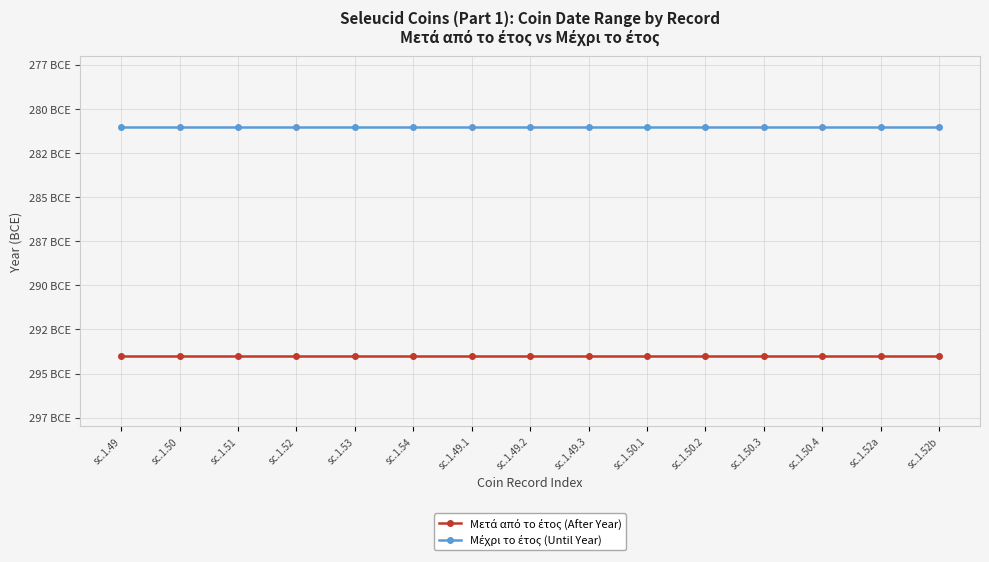

Does the chart have visible grid lines?

Yes